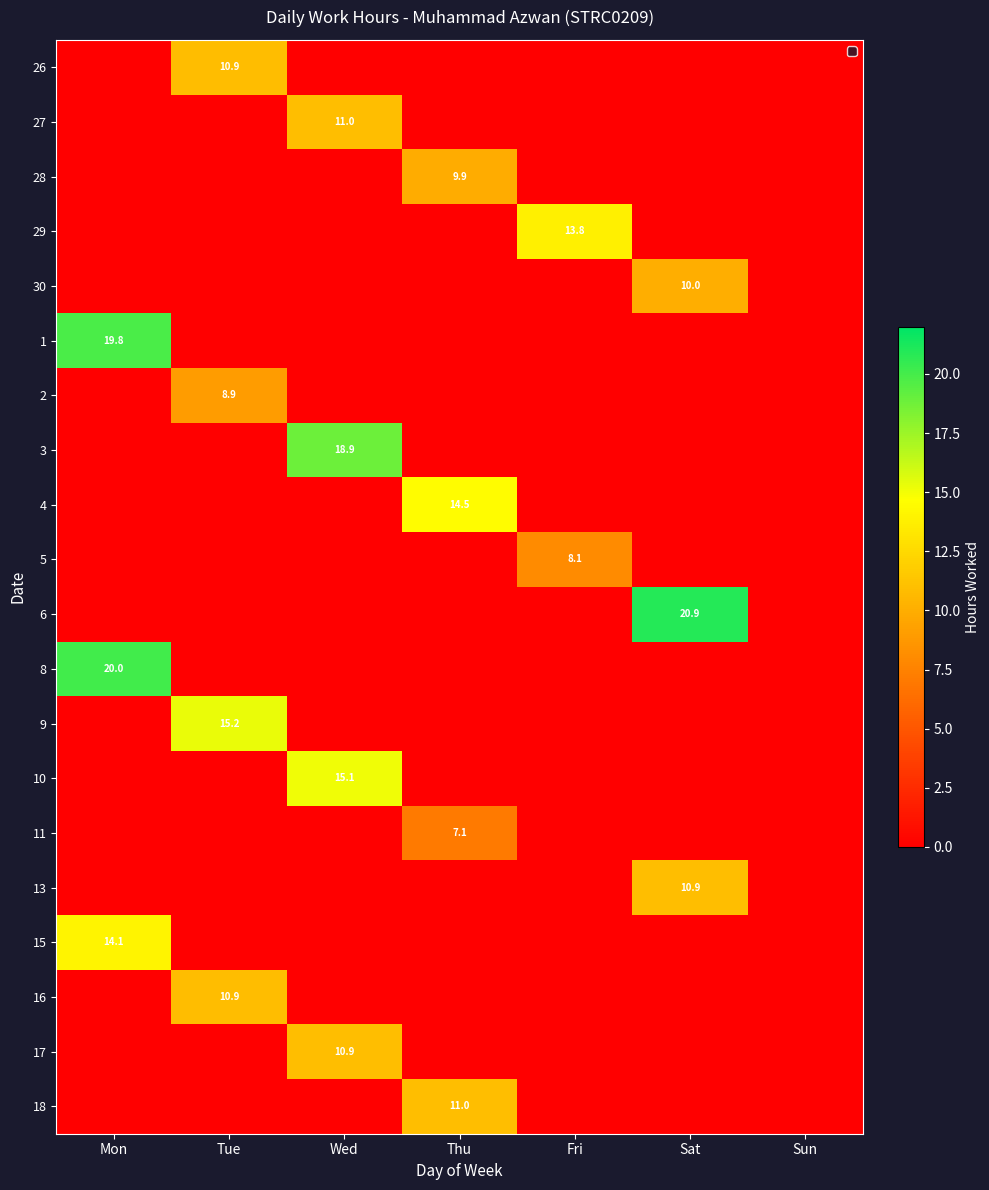

Is the value of 6 at Sun greater than the value of 15 at Mon?

No